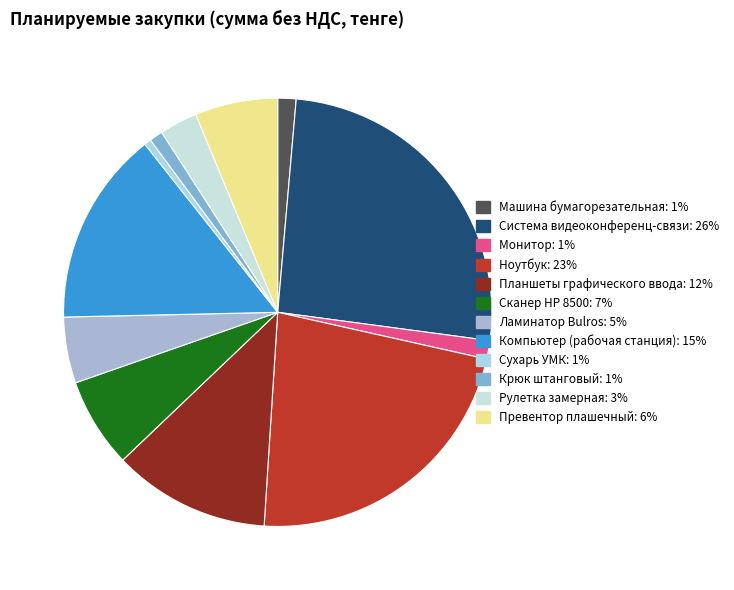

What is the change in value from Монитор to Компьютер (рабочая станция)?

+2344478.7